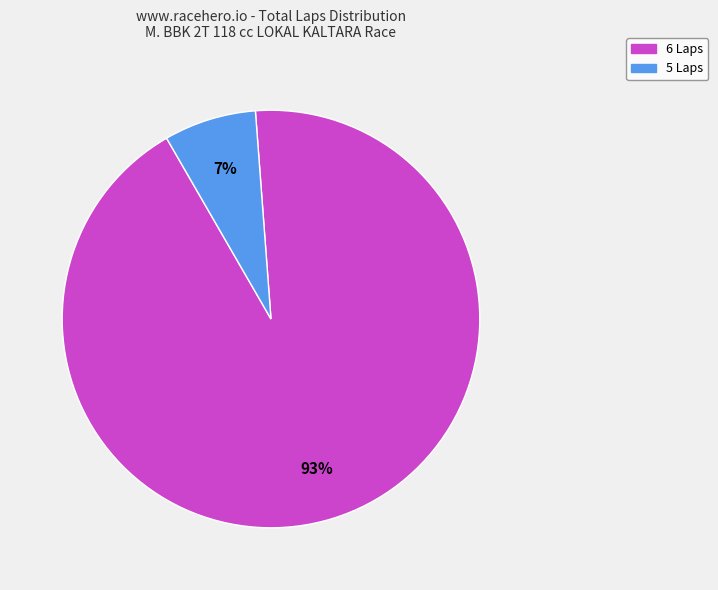

Is there a majority slice in this chart?

Yes